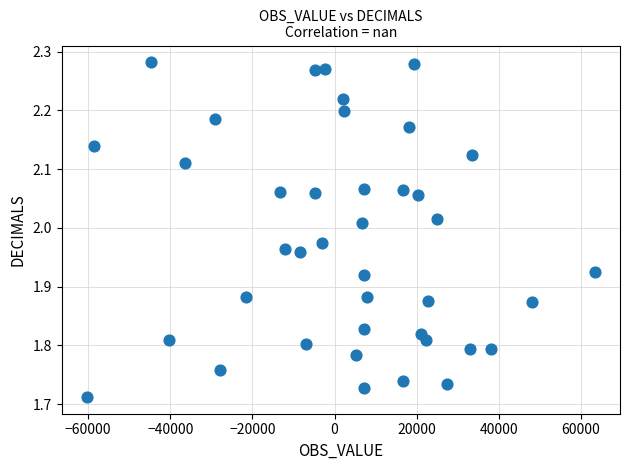

What is the range of X values (max minus min)?

123577.0